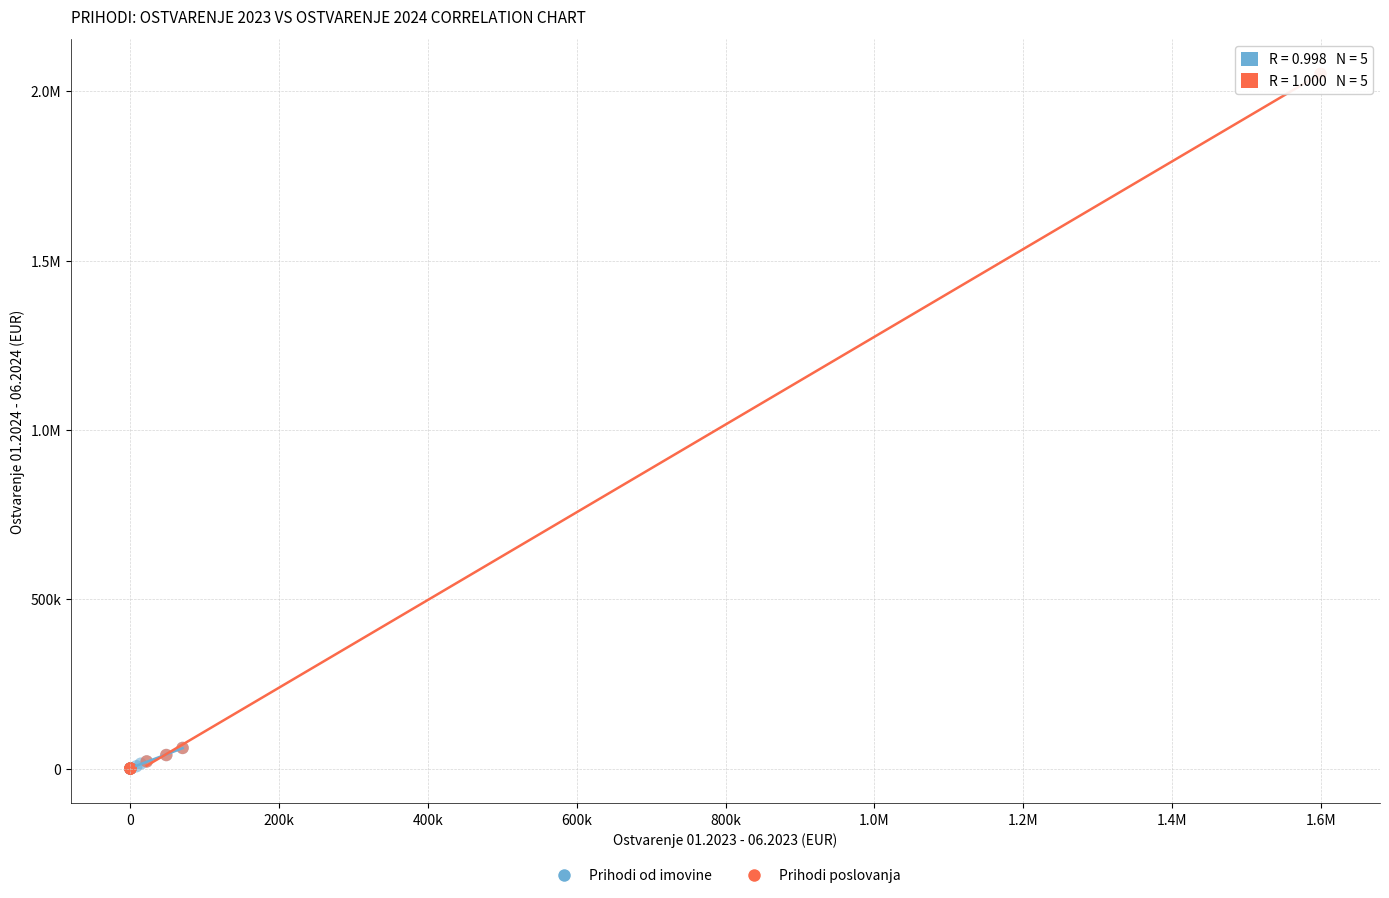

What are all the series names shown in the legend?

Prihodi od imovine, Prihodi poslovanja